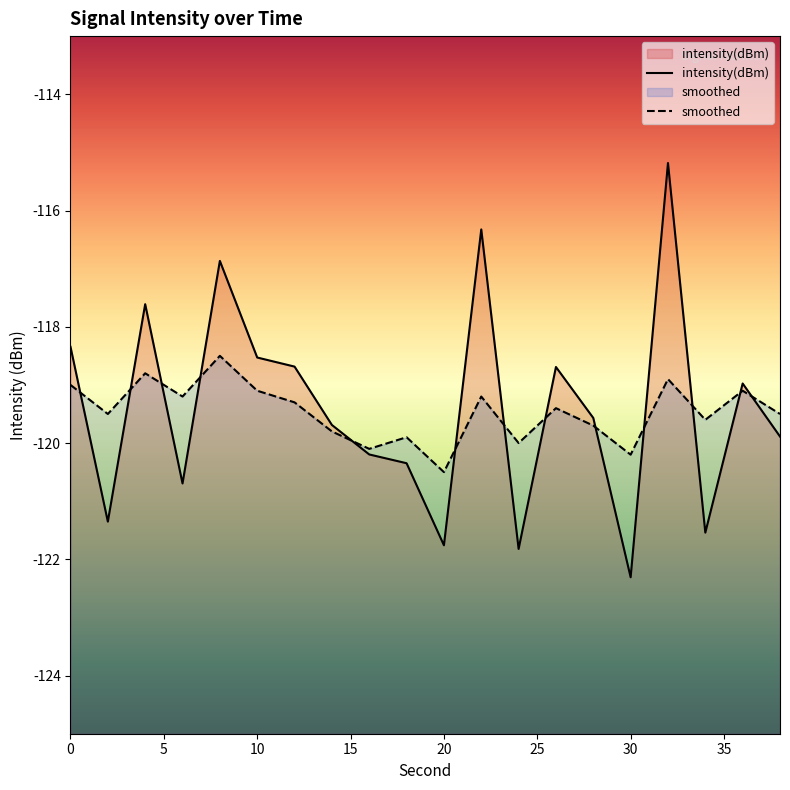

What is the minimum value for smoothed?

-120.5